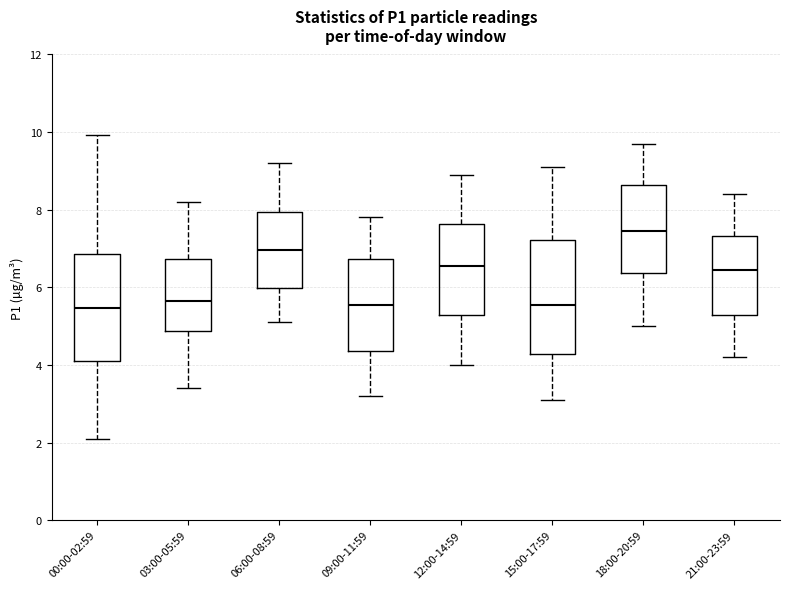

Reading left to right, read every box against the y-axis: the position of its median line, the range the box covers, and the ends of its whiskers. The values are not printed on the chart, so give them approximately, as read against the axis.

00:00-02:59: median 5.4, box 4.0 to 6.8, whiskers 2.0 to 10.0
03:00-05:59: median 5.6, box 4.8 to 6.8, whiskers 3.4 to 8.2
06:00-08:59: median 7.0, box 6.0 to 8.0, whiskers 5.2 to 9.2
09:00-11:59: median 5.6, box 4.4 to 6.8, whiskers 3.2 to 7.8
12:00-14:59: median 6.6, box 5.2 to 7.6, whiskers 4.0 to 9.0
15:00-17:59: median 5.6, box 4.2 to 7.2, whiskers 3.2 to 9.2
18:00-20:59: median 7.4, box 6.4 to 8.6, whiskers 5.0 to 9.8
21:00-23:59: median 6.4, box 5.2 to 7.4, whiskers 4.2 to 8.4